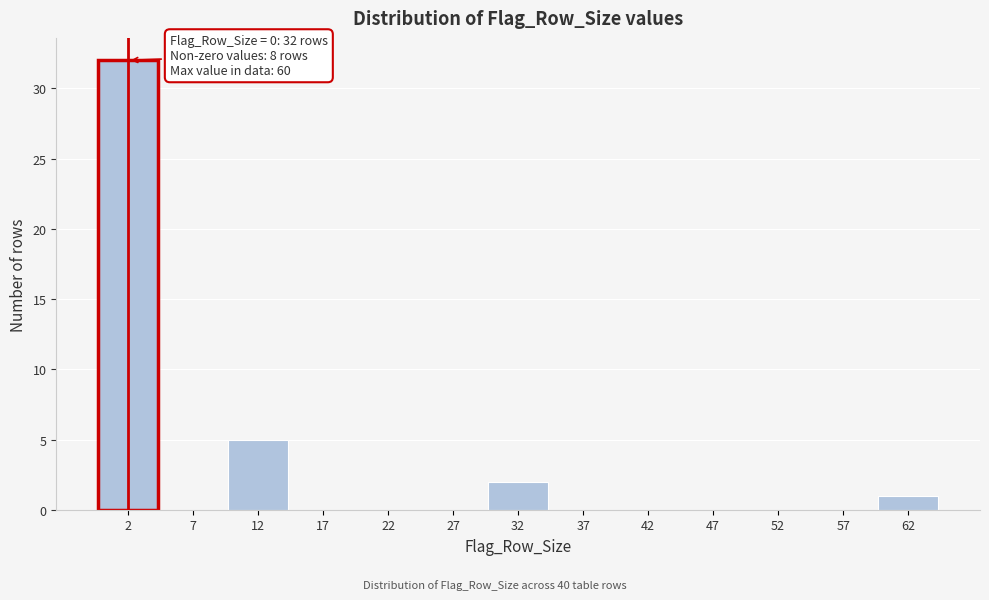

Over which range of the x-axis is the bar tallest?

0 to 5